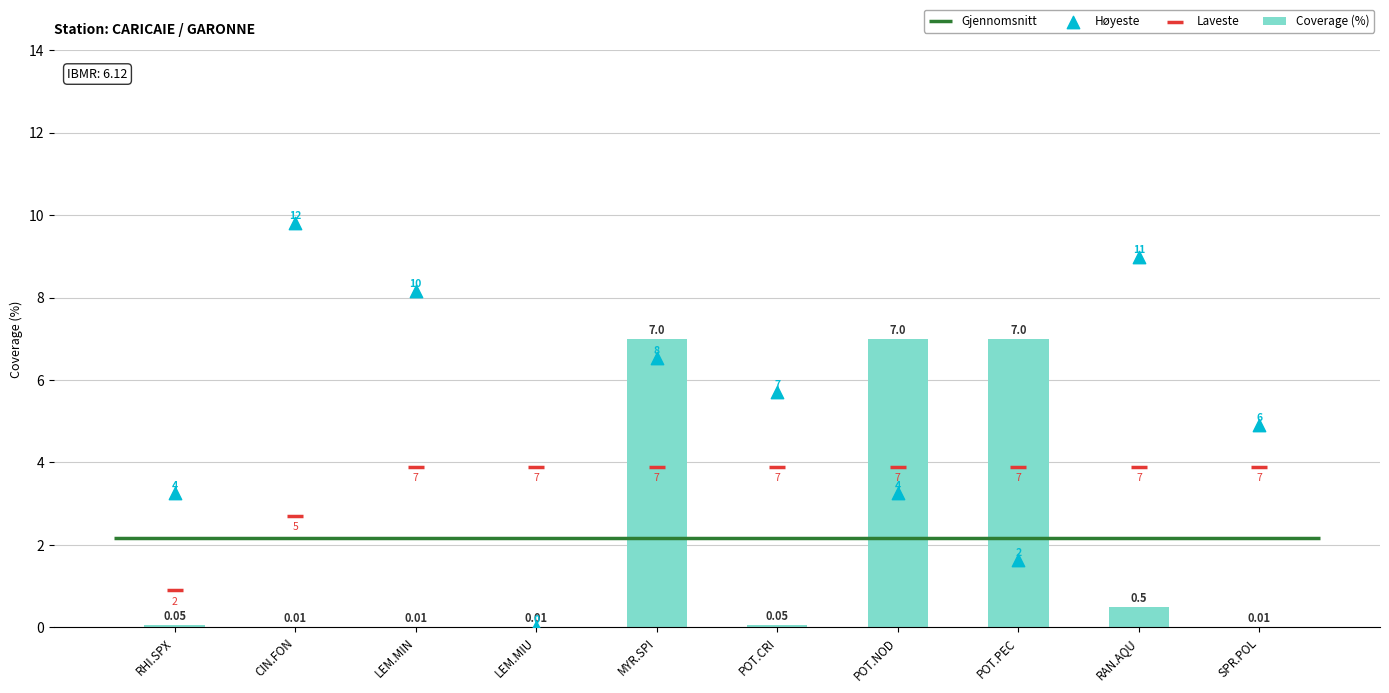

Which series reaches the maximum Y coordinate?

Høyeste